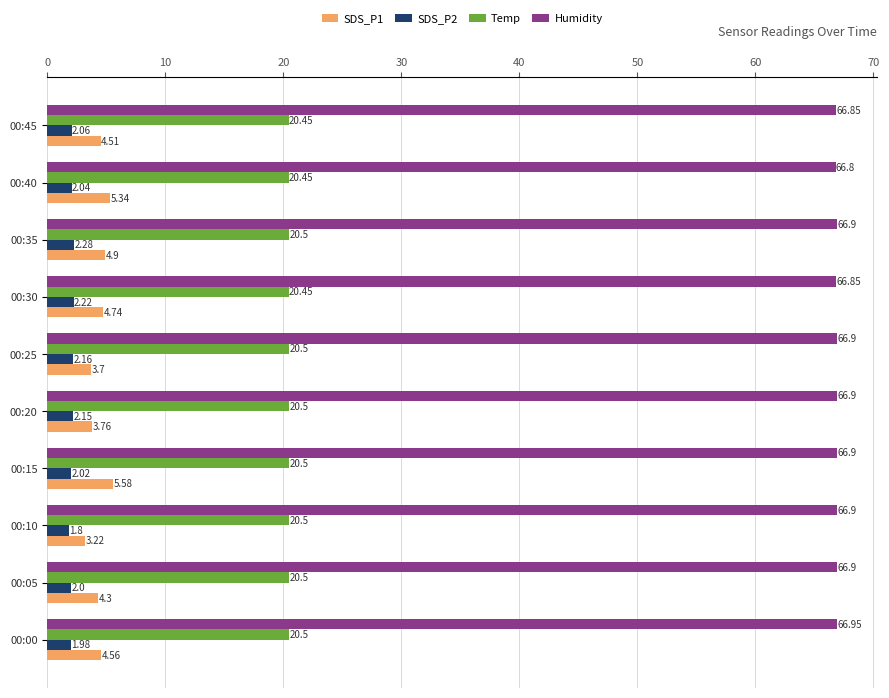

List the series in order of their peak value, lowest first.

SDS_P2, SDS_P1, Temp, Humidity